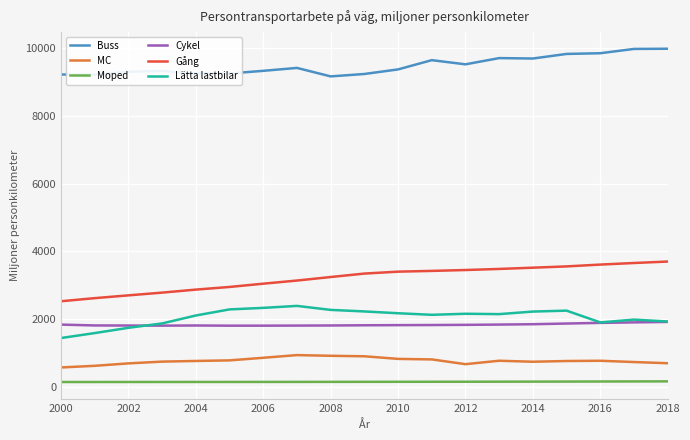

What is the greatest value displayed?

9984.3